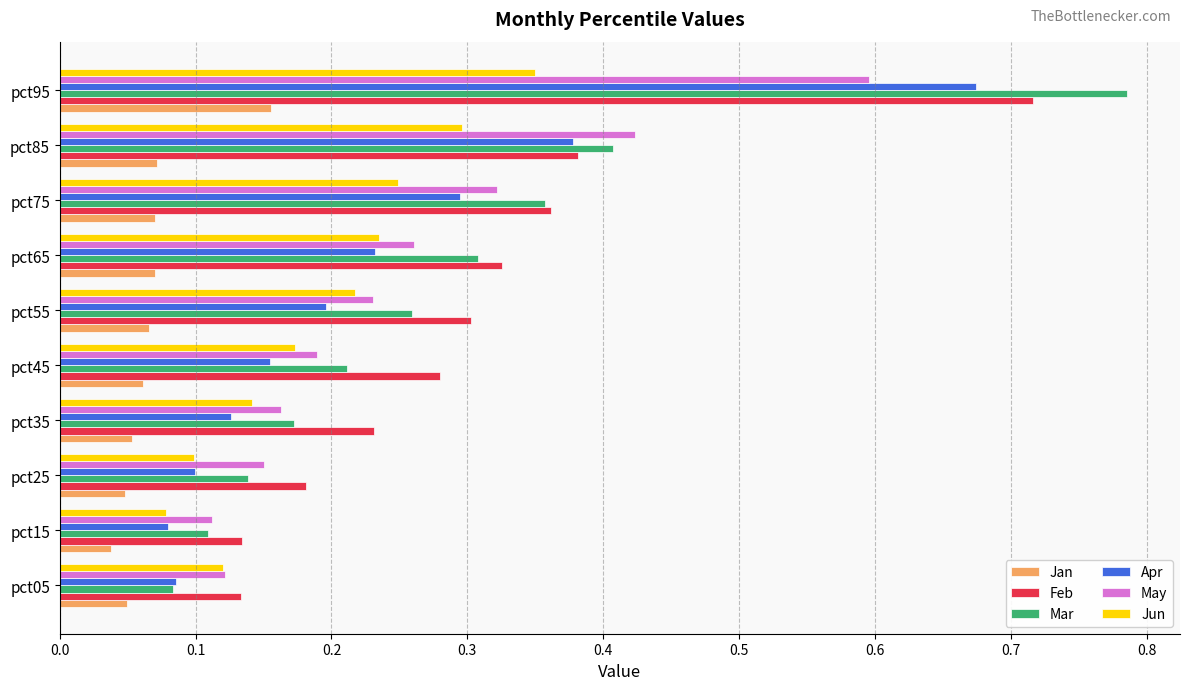

What is the approximate value of May at pct95?

0.6